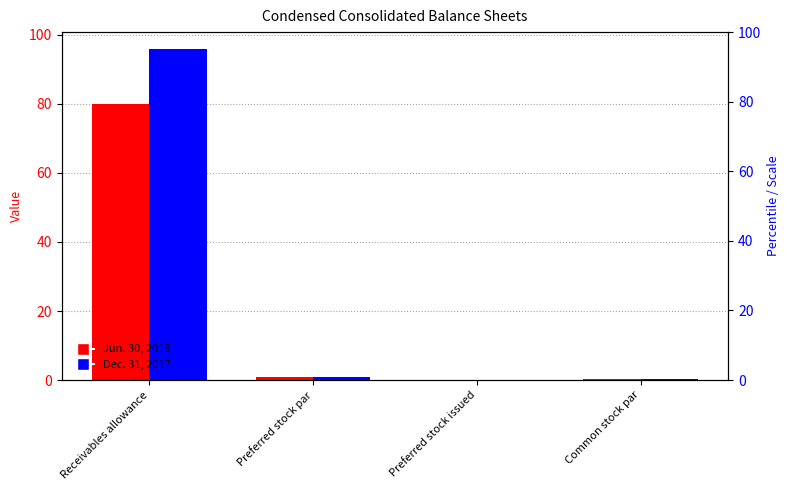

Count the number of data series in this chart.

2